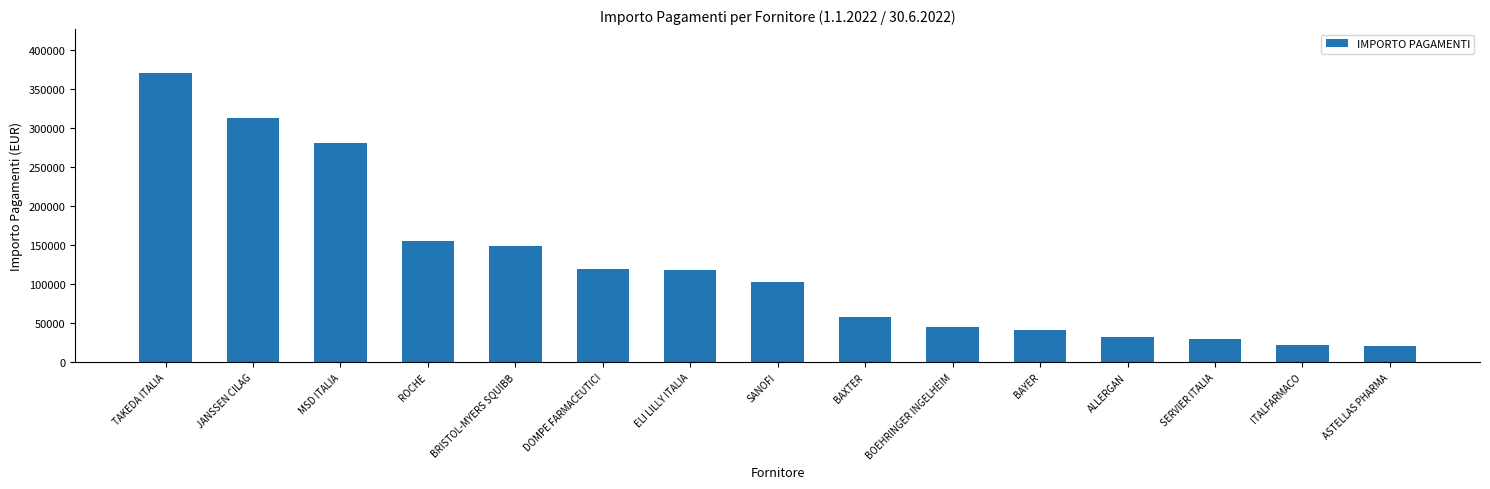

How many bars are there in total?

15